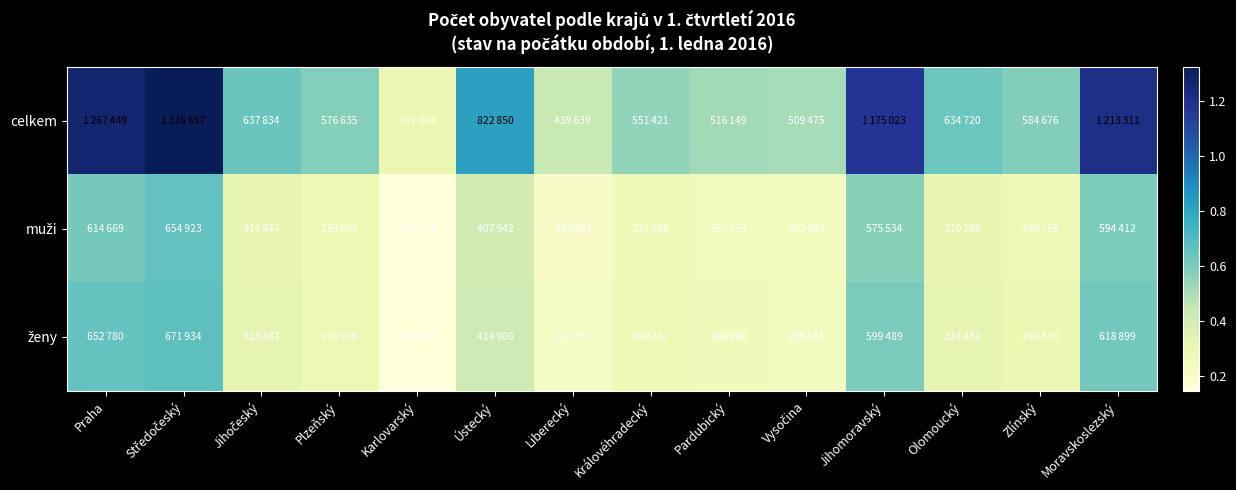

Between Vysočina and Praha, which is larger?

Praha